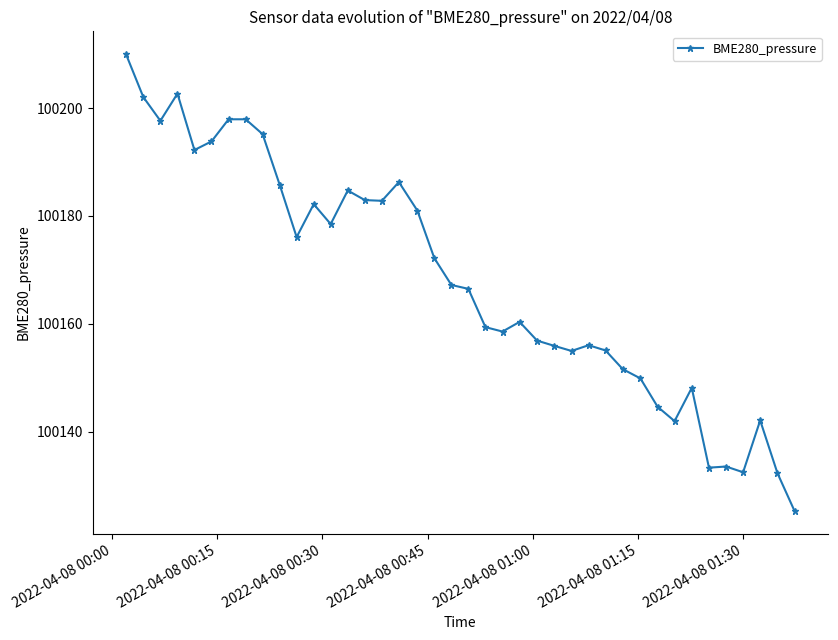

What is the minimum value shown in the chart?

100125.3